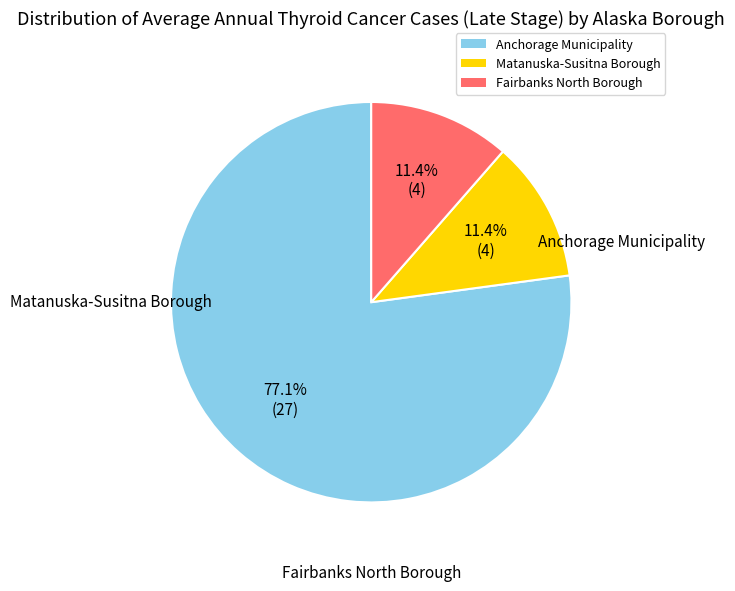

To the nearest percent, what is the difference between the Anchorage Municipality and Fairbanks North Borough slice percentages?

66%